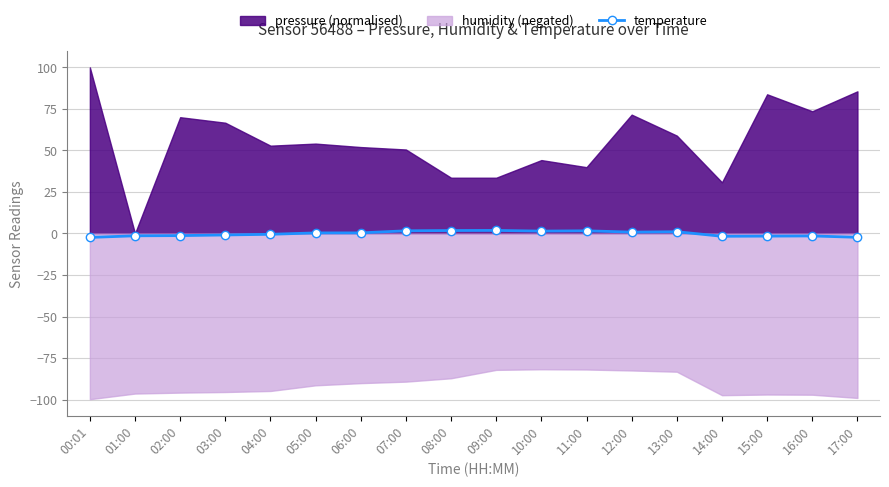

At which category does the data reach its first local peak?

09:00